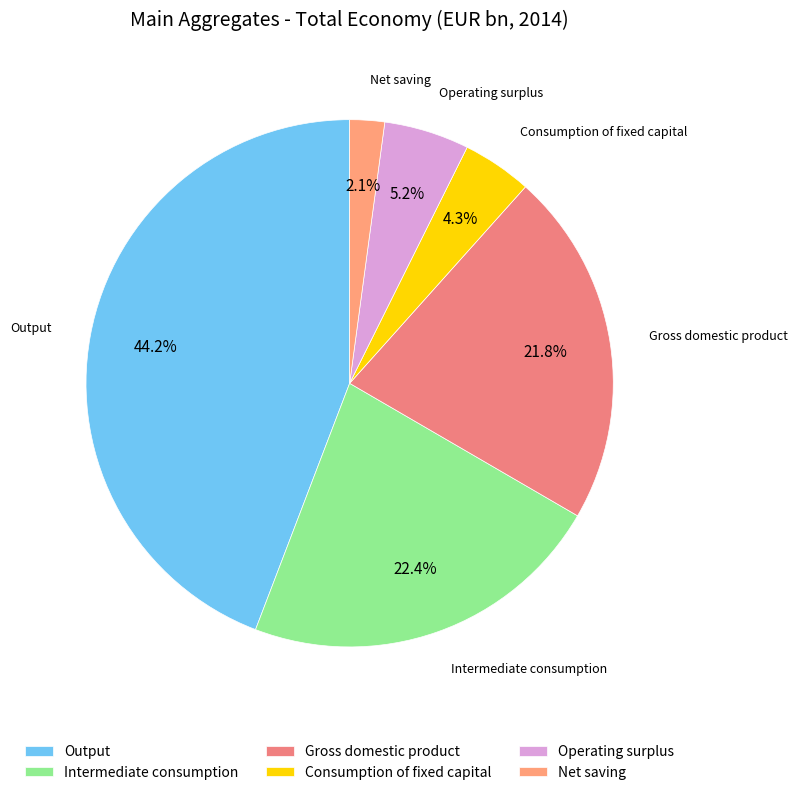

Which category has the smallest portion of the pie?

Net saving